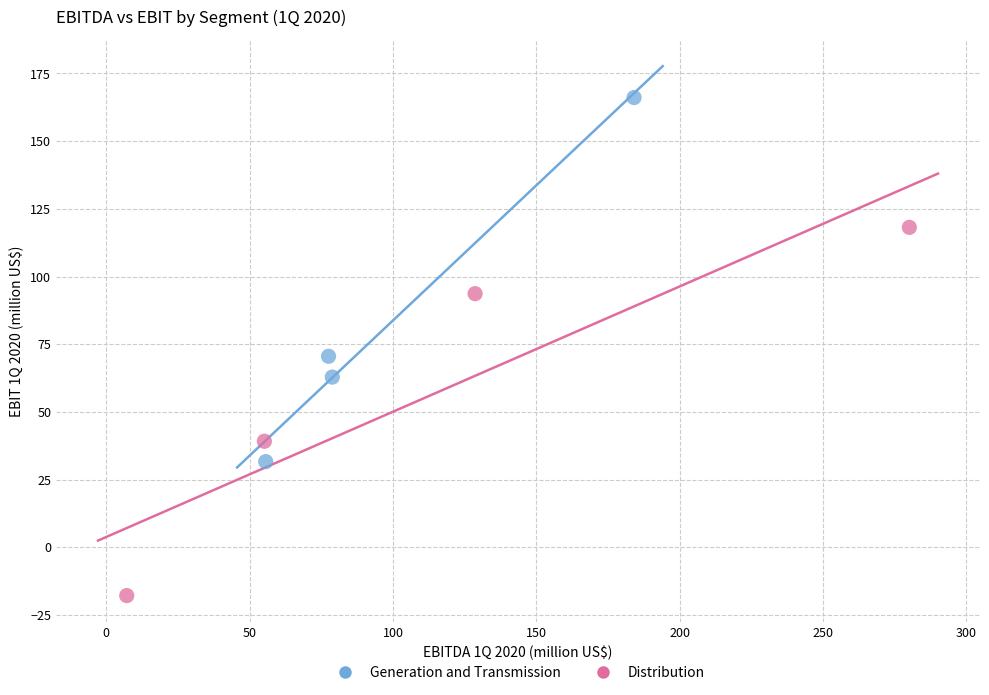

Which series reaches the maximum Y coordinate?

Generation and Transmission